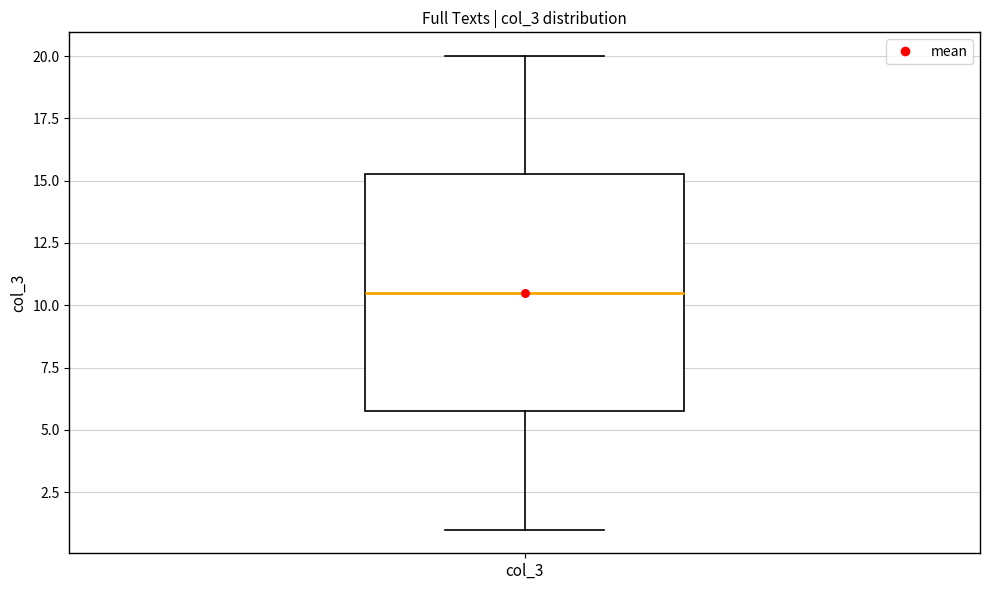

Where is the lower edge of the box for col_3 on the y-axis? The values are not printed on the chart, so give them approximately, as read against the axis.

6.0